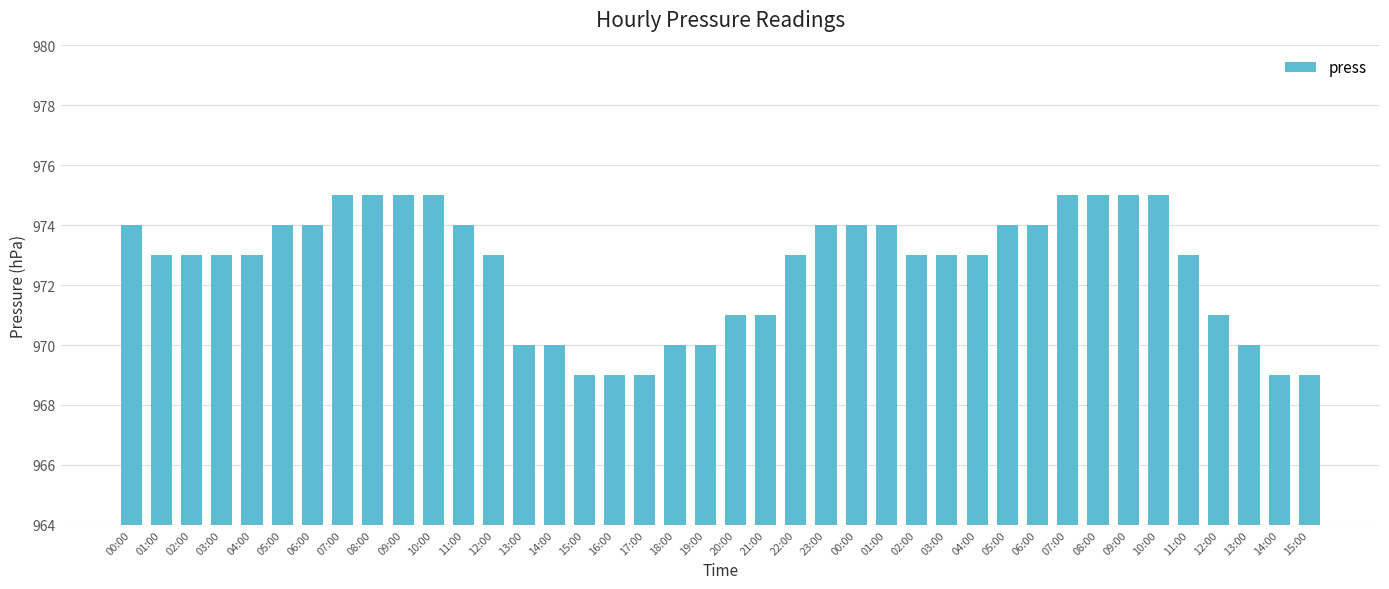

What is the smallest value displayed?

969